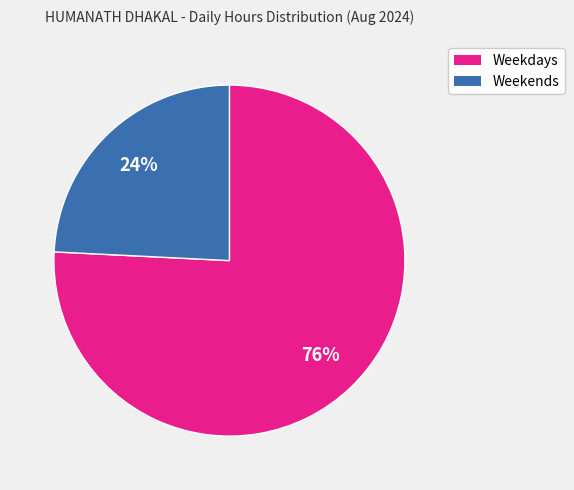

True or false: Weekdays accounts for 76% of the total.

True